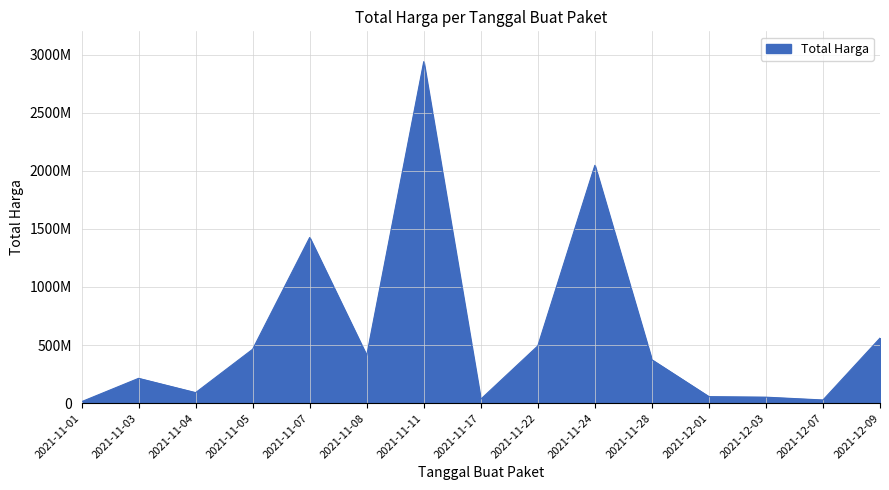

Is this an area chart (filled region under the line)?

Yes